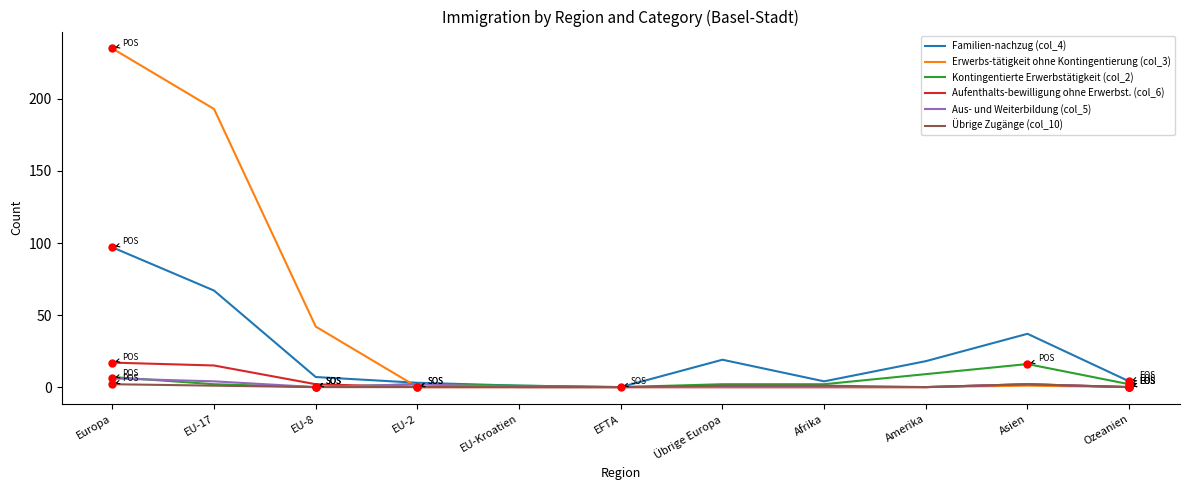

What is the maximum value shown in the chart?

235